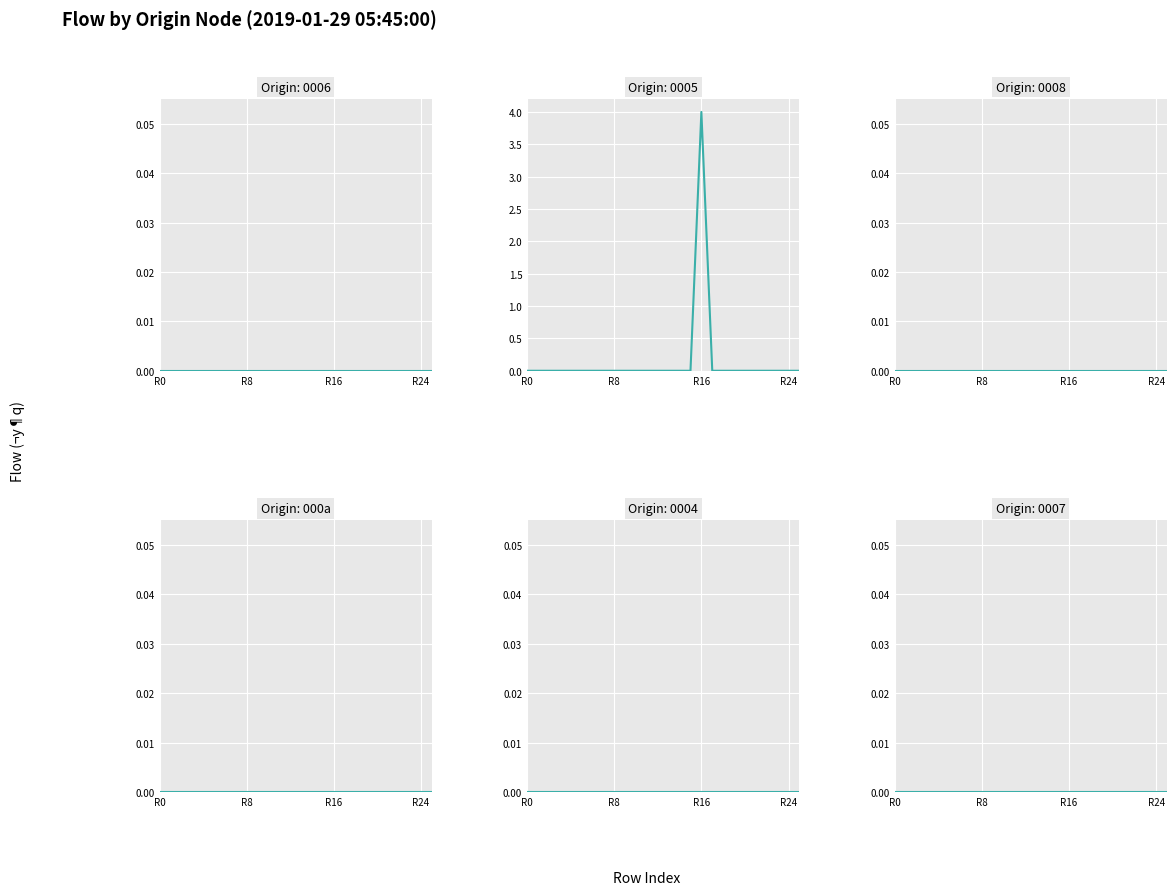

Which has a higher value, 21 or 22?

21